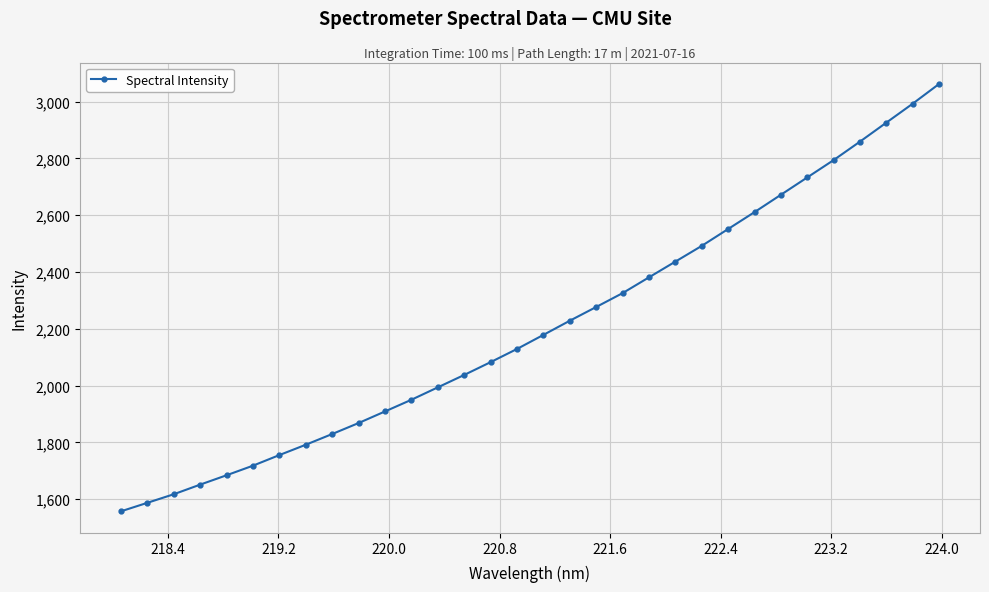

Reading left to right, list all the values displayed in this chart.

1557.3	1587.2	1617.4	1651.3	1684.3	1718.1	1755.4	1791.8	1829.6	1868.3	1909.1	1950.2	1993.9	2037.6	2082.7	2129.1	2178.6	2228.5	2276.9	2325.7	2381.3	2436.6	2492.0	2551.4	2610.8	2671.9	2733.0	2794.1	2859.2	2926.0	2992.7	3062.2